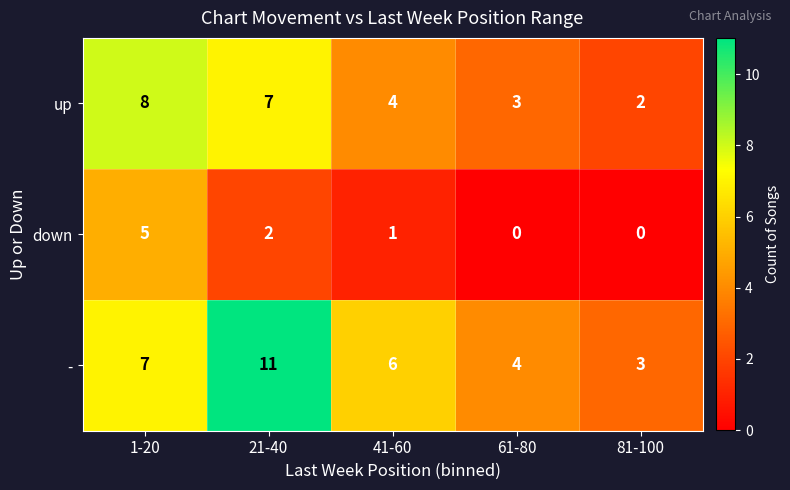

Reading left to right, what are all the values shown in this chart?

up: 1-20=8	21-40=7	41-60=4	61-80=3	81-100=2
down: 1-20=5	21-40=2	41-60=1	61-80=0	81-100=0
-: 1-20=7	21-40=11	41-60=6	61-80=4	81-100=3